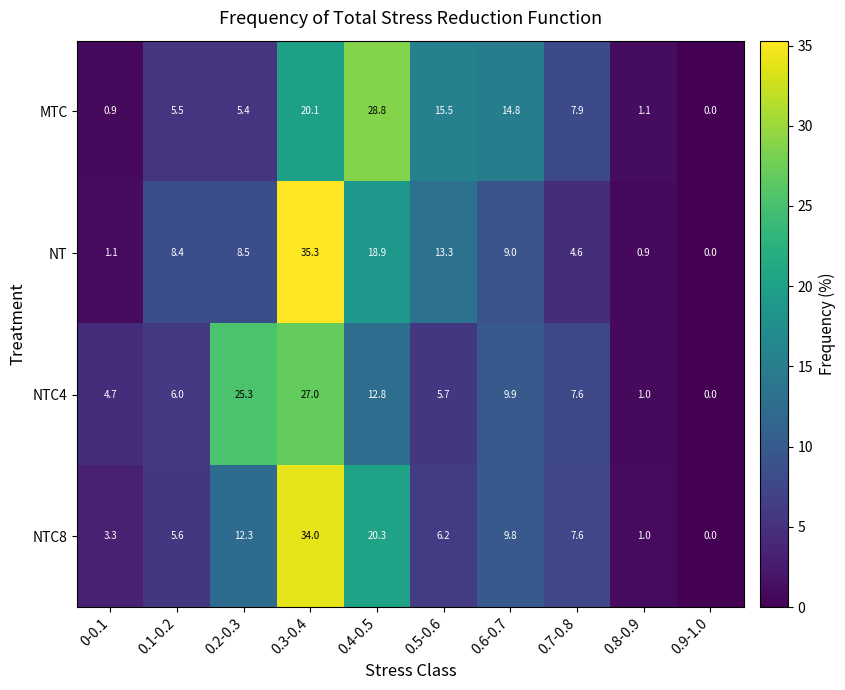

What is the maximum value shown in the chart?

35.3